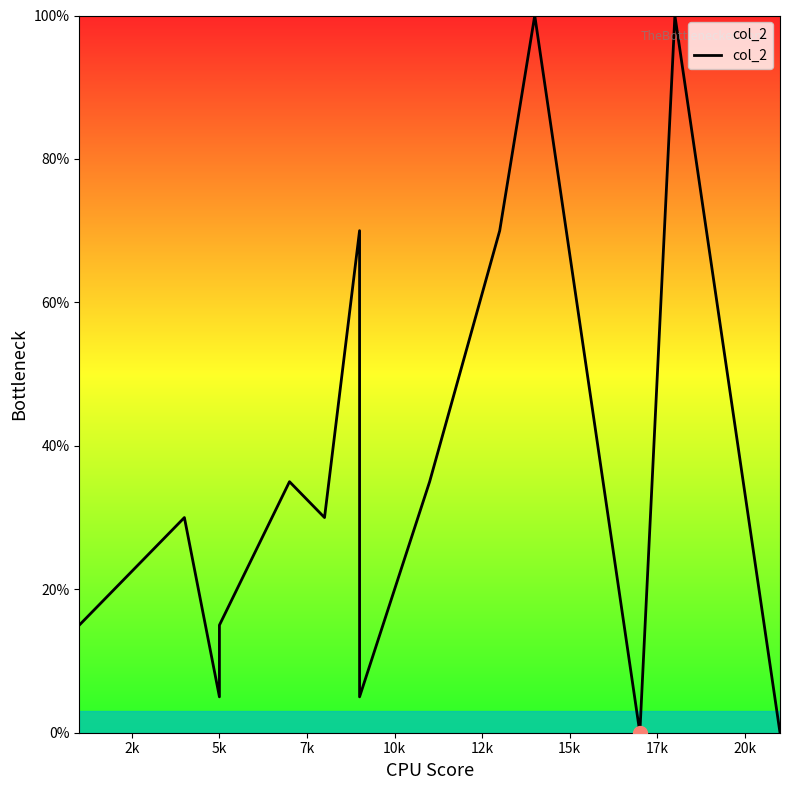

True or false: the data shows 42 at 12k.

False